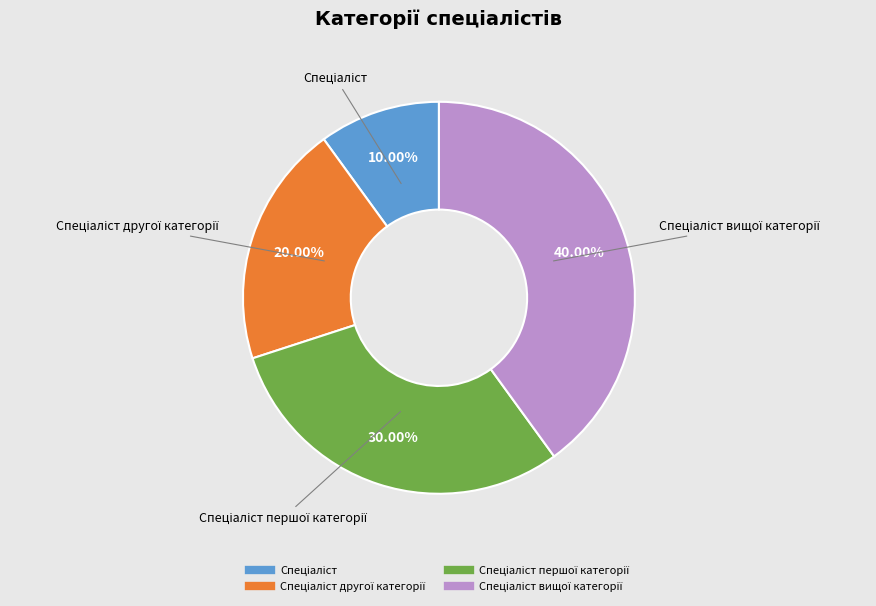

Is there any slice that represents more than half of the pie?

No